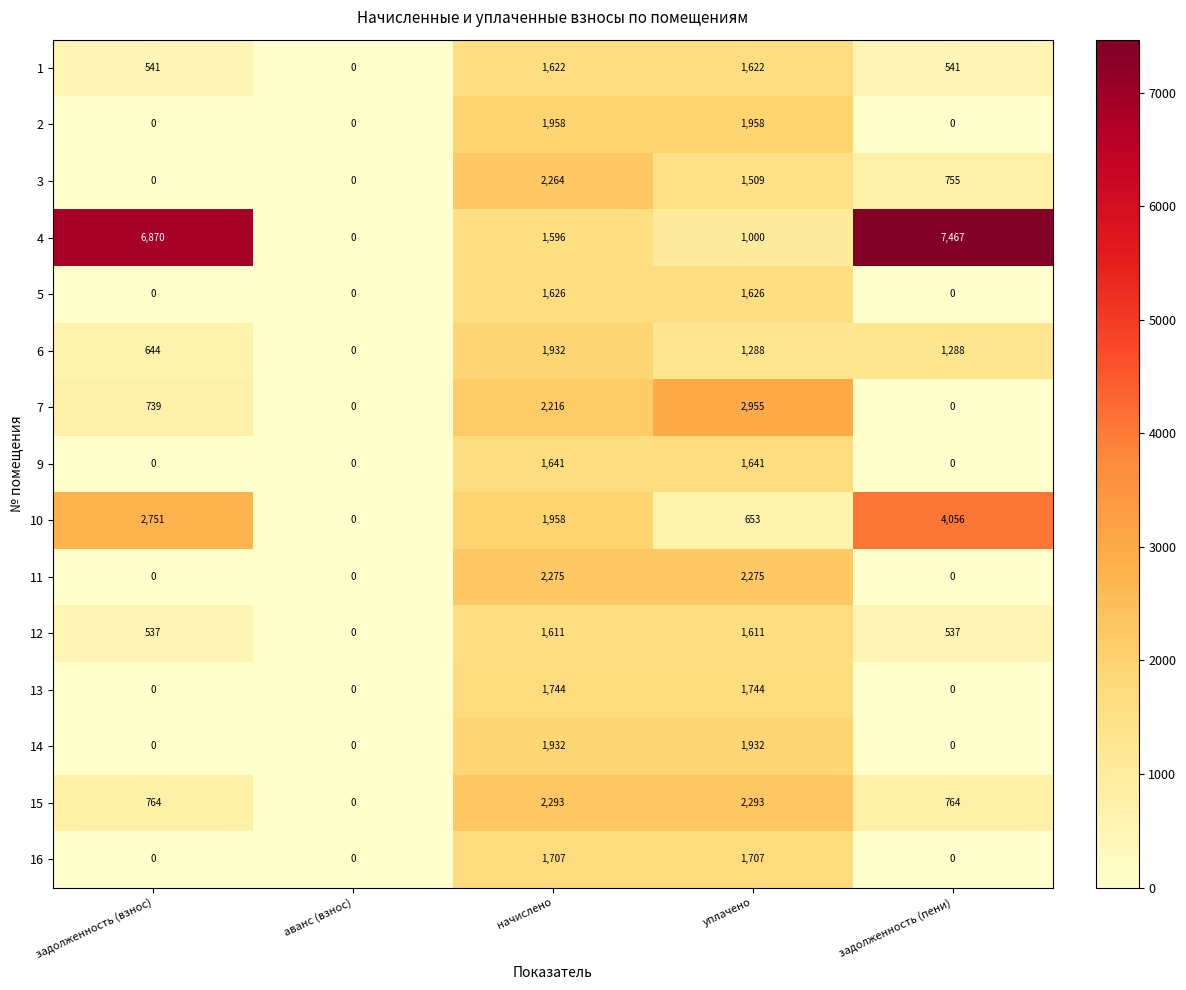

True or false: 7 has a value of 1425 at начислено.

False